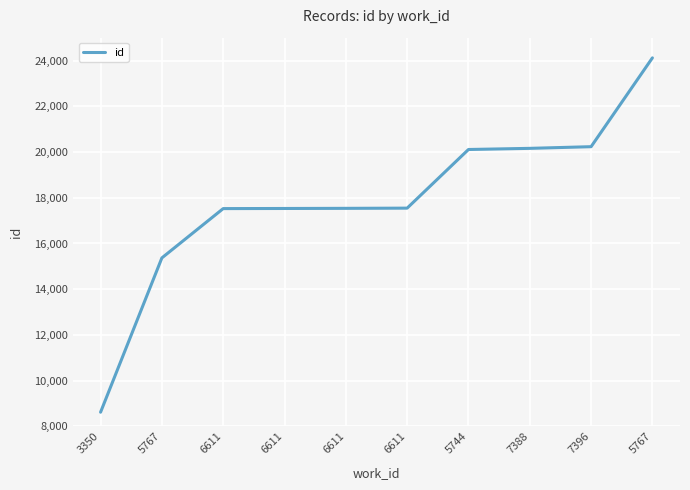

At which label does the data first exceed 17546?

5744